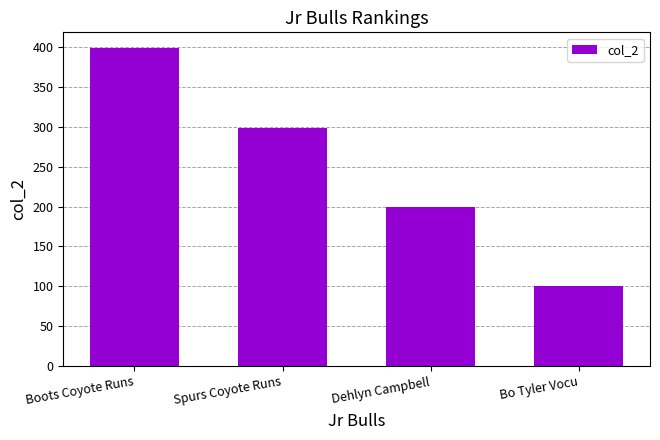

Is it true that the value at Boots Coyote Runs is 399.0?

True